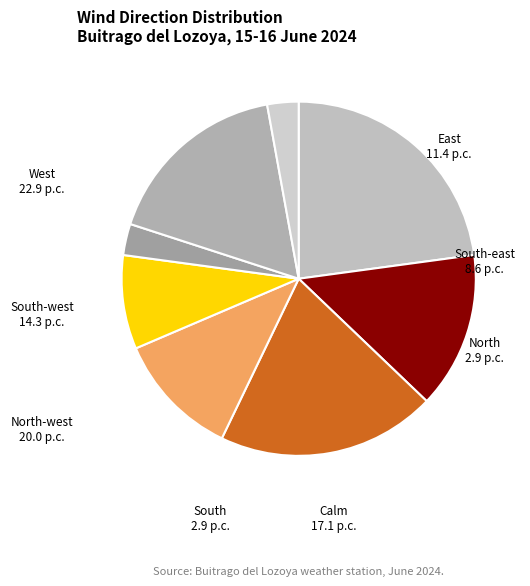

True or false: South-west accounts for 14% of the total.

True